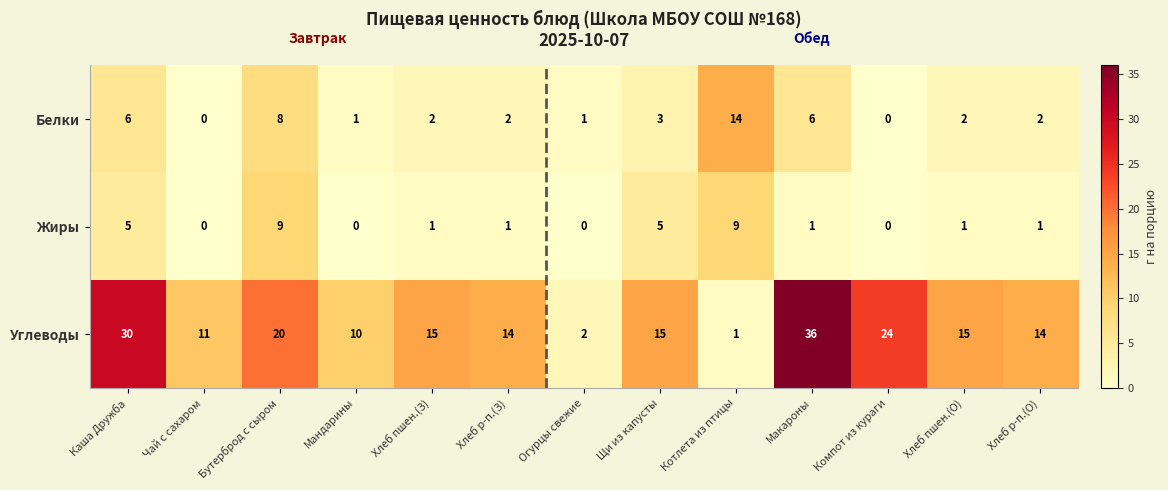

True or false: Углеводы has a value of 2 at Огурцы свежие.

True